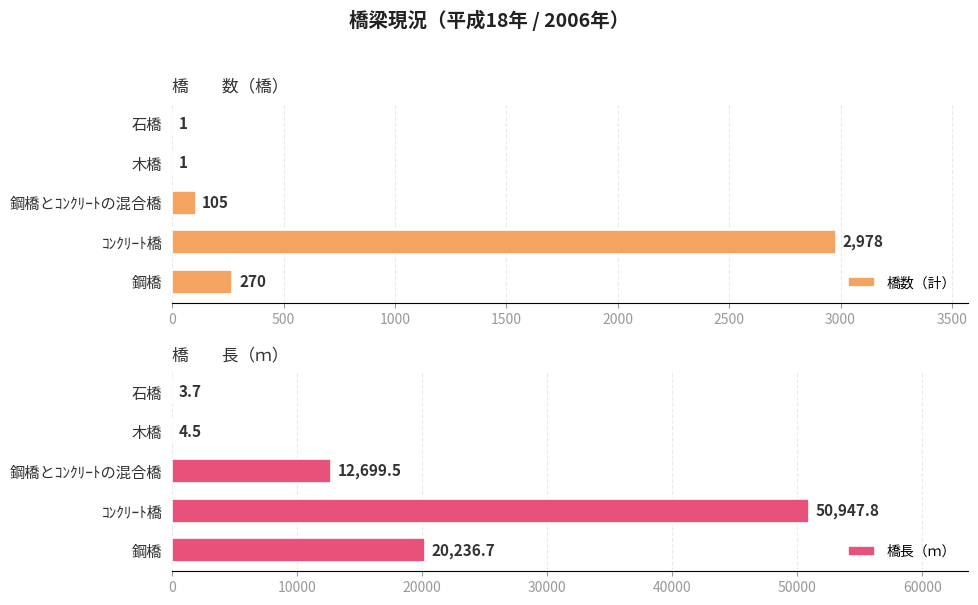

How many series are shown in this chart?

2